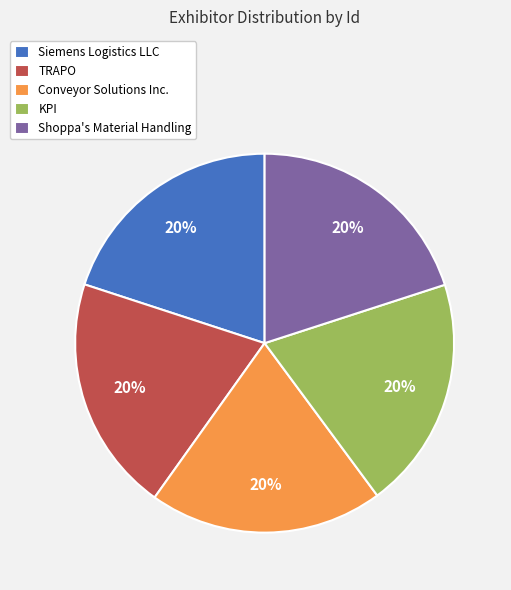

To the nearest percent, what is the average slice percentage?

20%